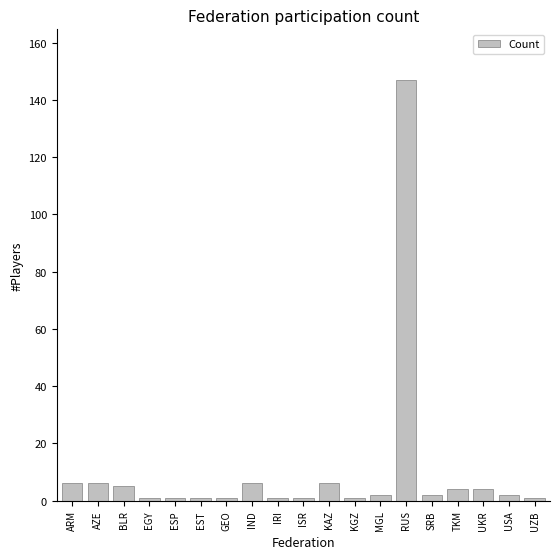

What is the maximum value shown in the chart?

147